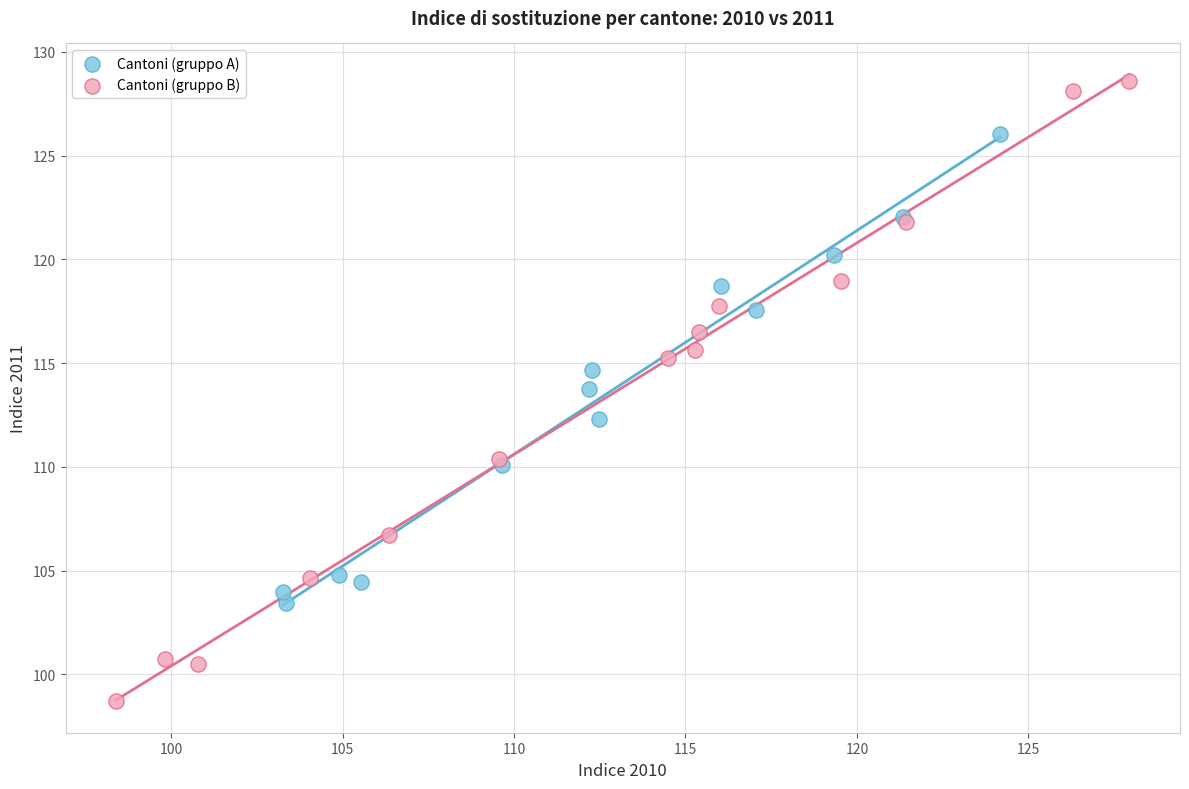

Which series has the largest Y range (max minus min)?

Cantoni (gruppo B)